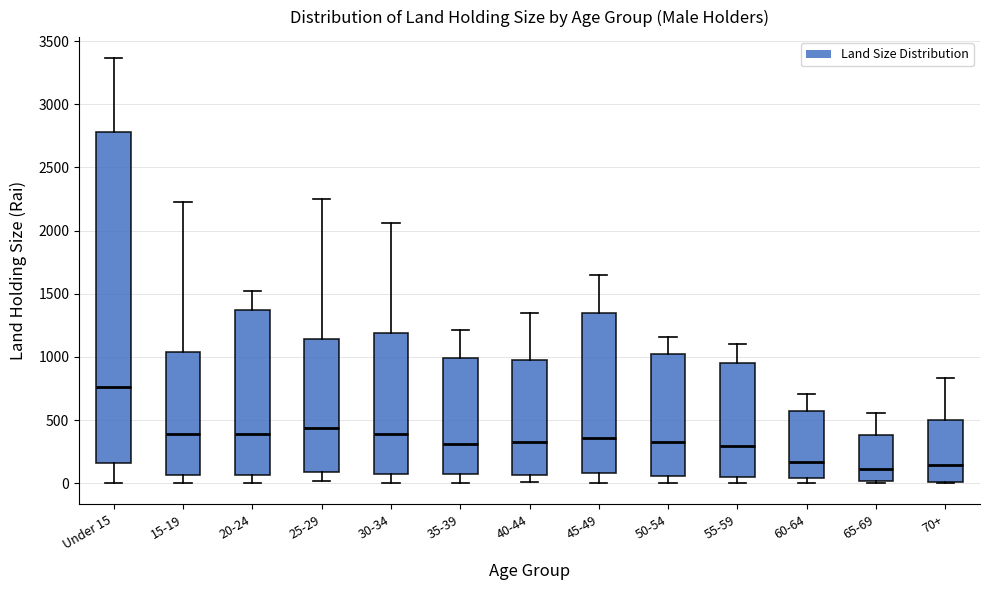

Which box is the tallest, from its lower edge to its upper edge?

Under 15